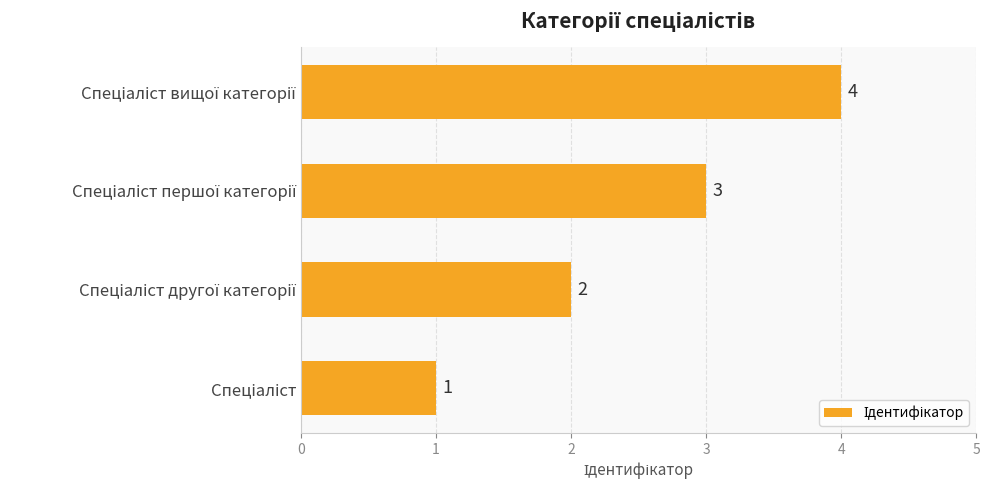

What is the difference between the maximum and second lowest values?

2